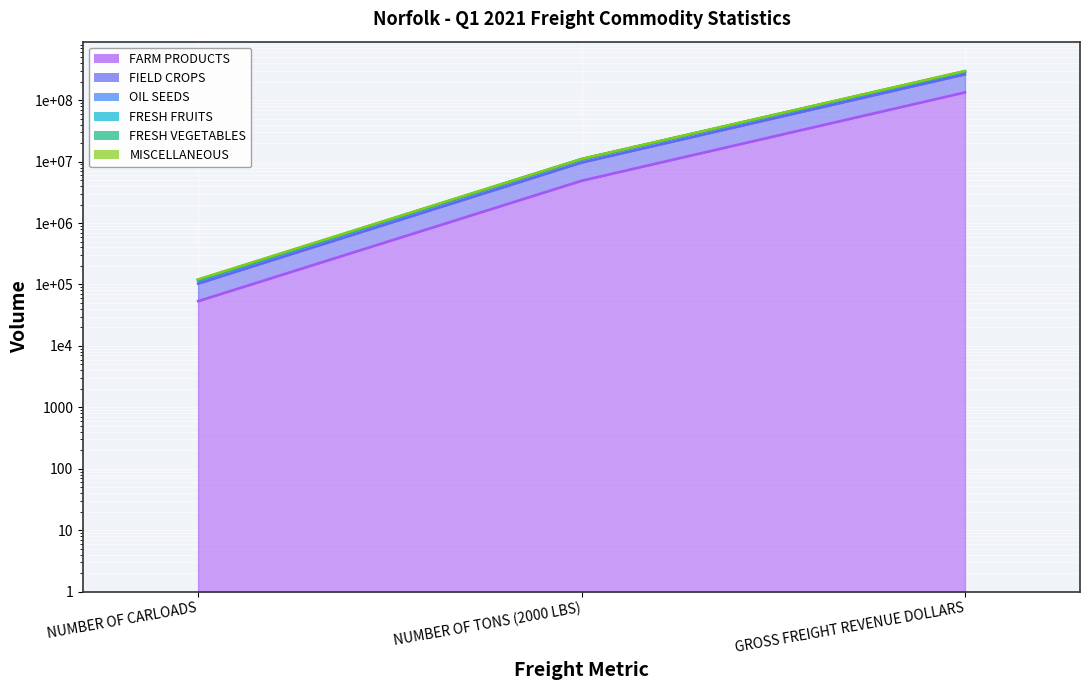

Between NUMBER OF CARLOADS and NUMBER OF TONS (2000 LBS), which series saw the biggest shift?

FRESH FRUITS